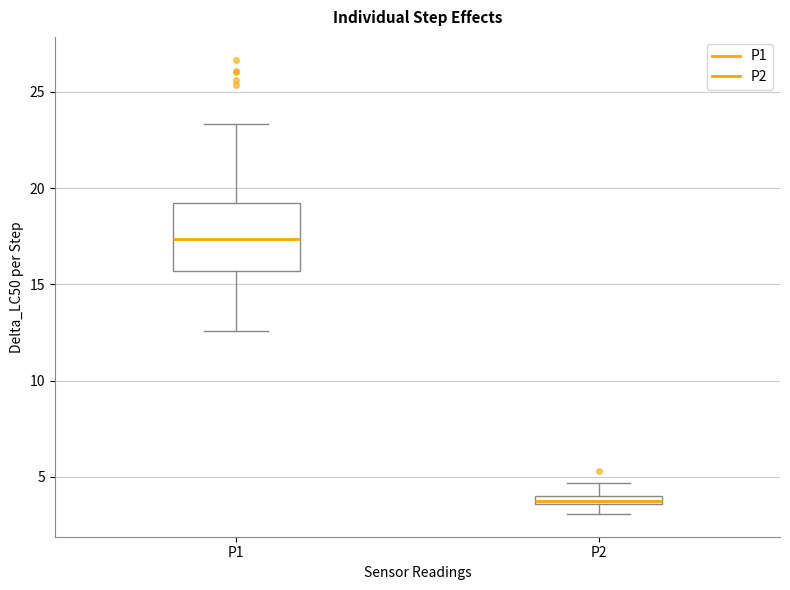

Where does the median line of the box for P1 sit on the y-axis? The values are not printed on the chart, so give them approximately, as read against the axis.

17.5